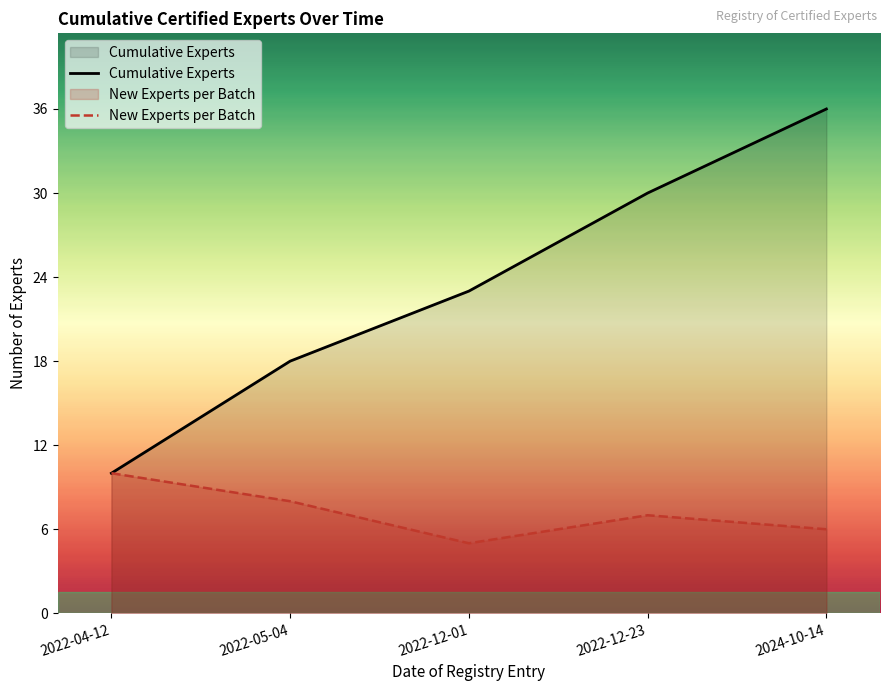

Reading right to left, transcribe all the data shown in this chart.

Cumulative Experts: 2024-10-14=36	2022-12-23=30	2022-12-01=23	2022-05-04=18	2022-04-12=10
New Experts per Batch: 2024-10-14=6	2022-12-23=7	2022-12-01=5	2022-05-04=8	2022-04-12=10